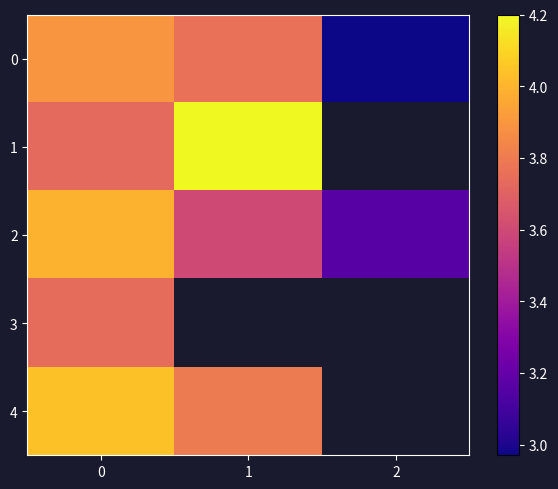

How many categories are shown in the chart?

3